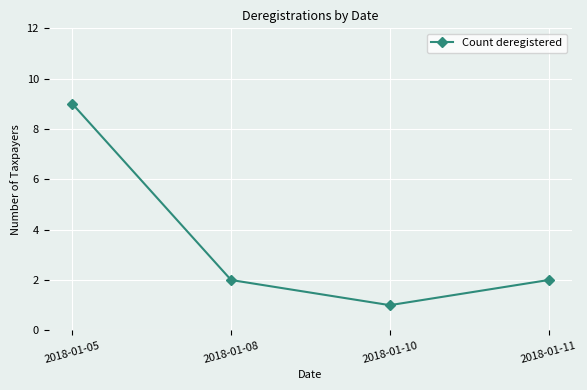

At which label does the data first exceed 2?

2018-01-05